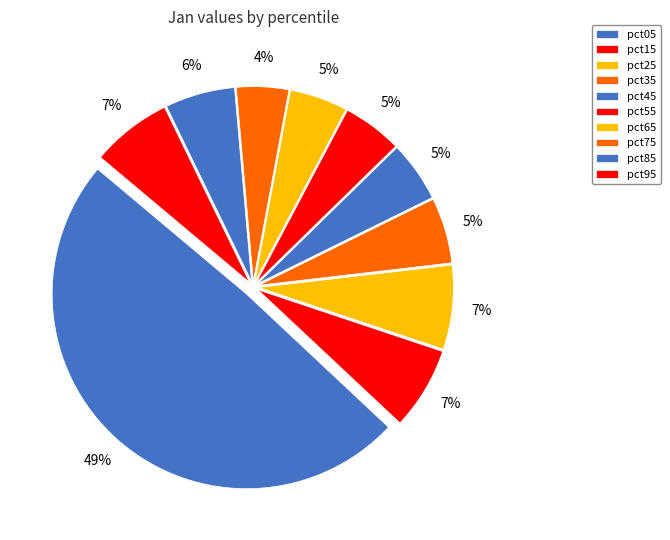

How many slices are in this pie chart?

10